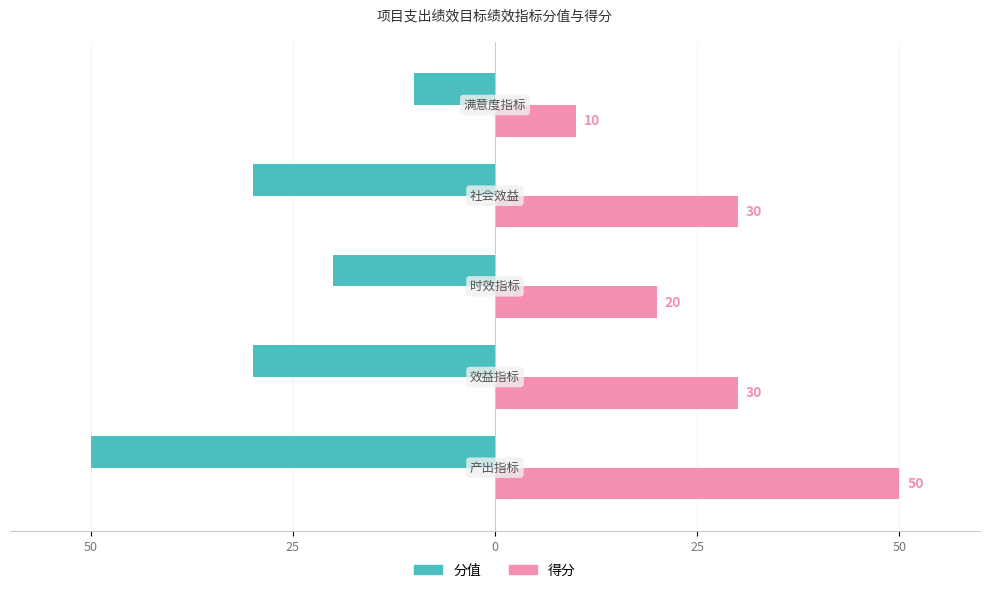

What are all the series names shown in the legend?

分值, 得分